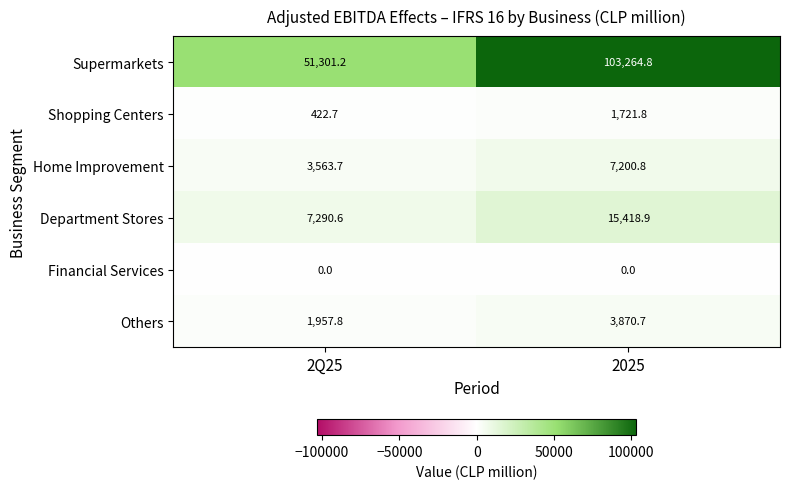

True or false: Financial Services has a value of 0.0 at 2Q25.

True